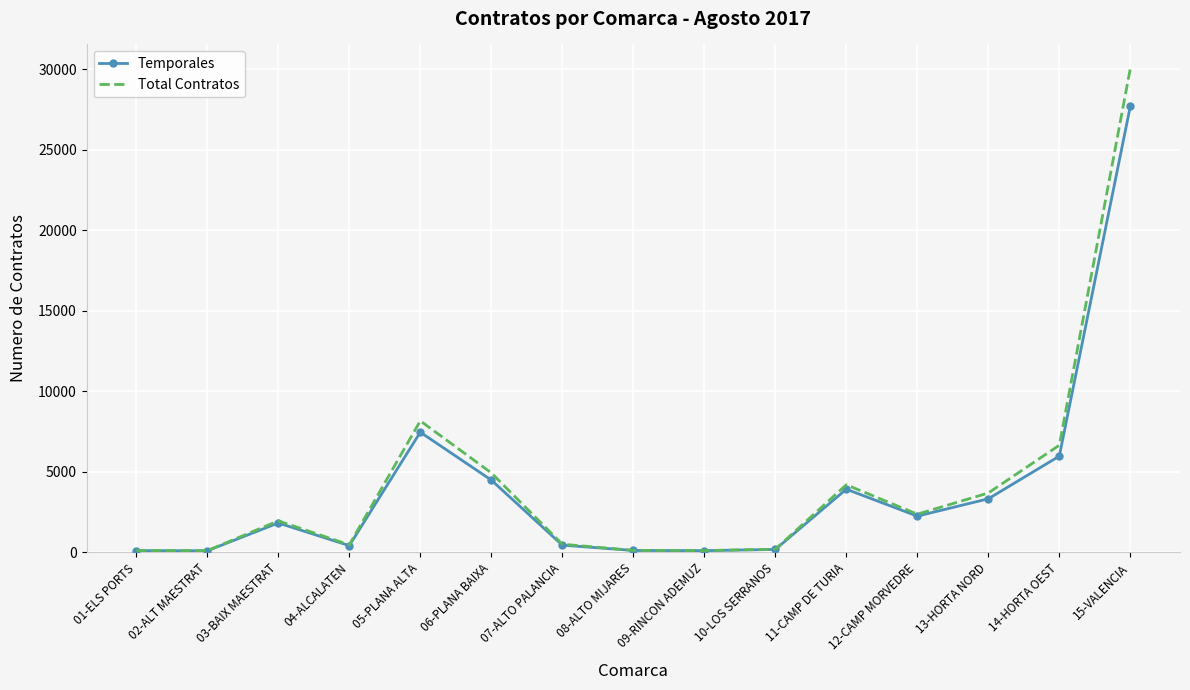

List the series in order of their peak value, lowest first.

Temporales, Total Contratos